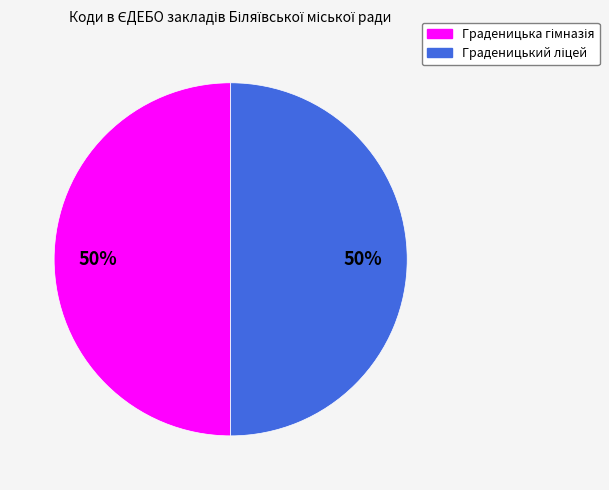

To the nearest percent, what is the average slice percentage?

50%